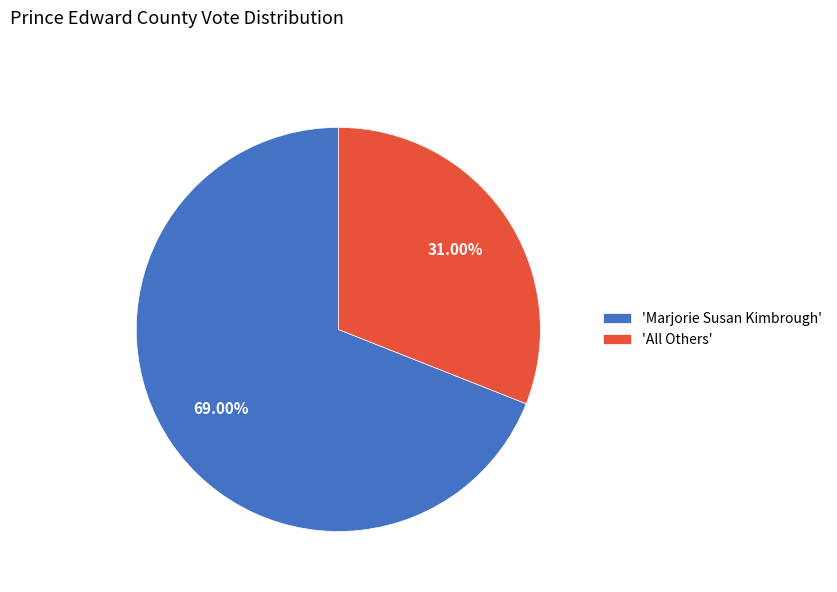

Rank the categories by value from highest to lowest.

'Marjorie Susan Kimbrough', 'All Others'